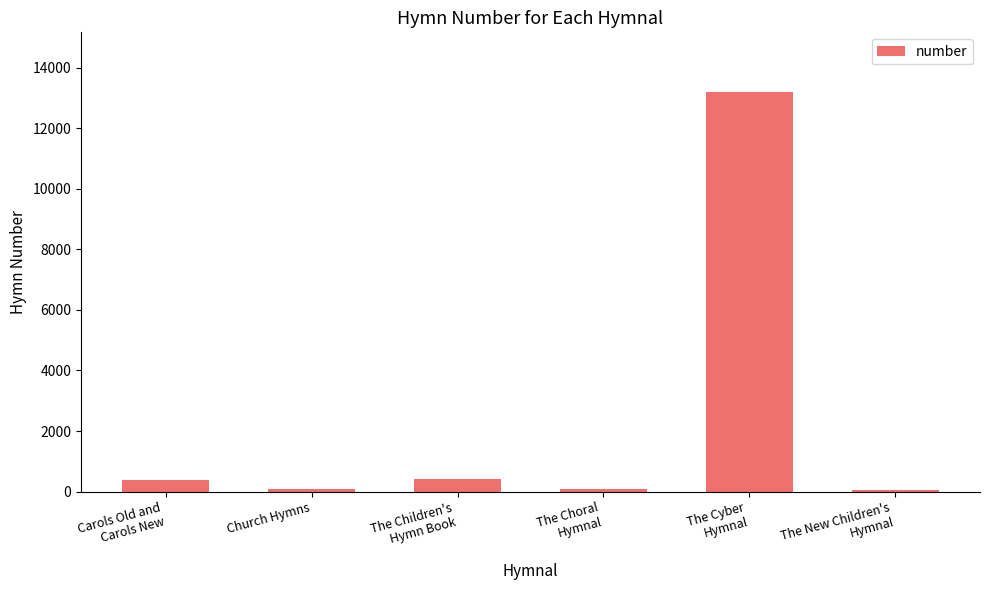

What position from the right is Church Hymns?

5